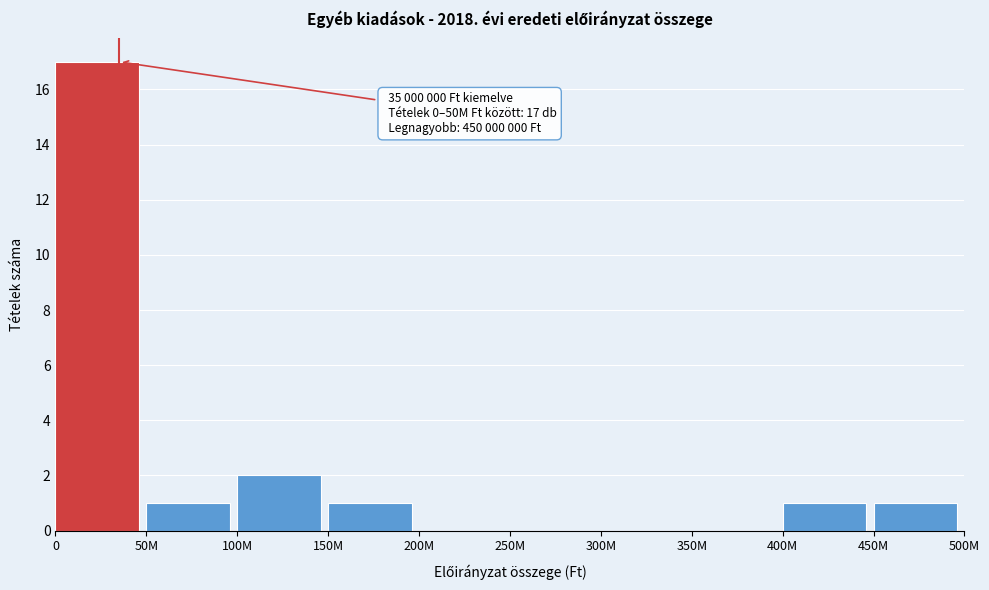

Reading right to left, extract all data points from this chart.

450M=1	400M=1	350M=0	300M=0	250M=0	200M=0	150M=1	100M=2	50M=1	0=17